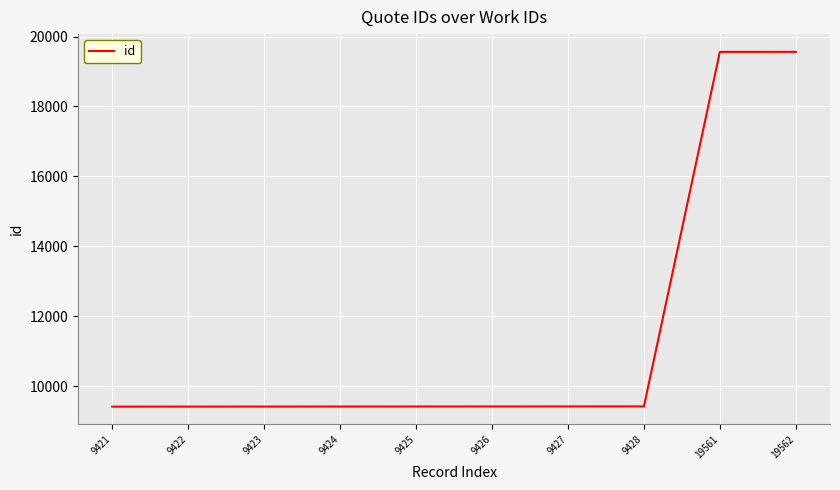

What is the average value?

11452